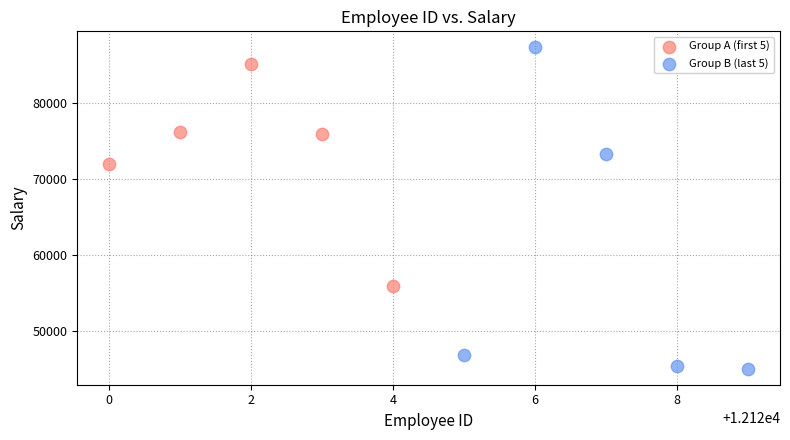

Which series has the largest Y range (max minus min)?

Group B (last 5)